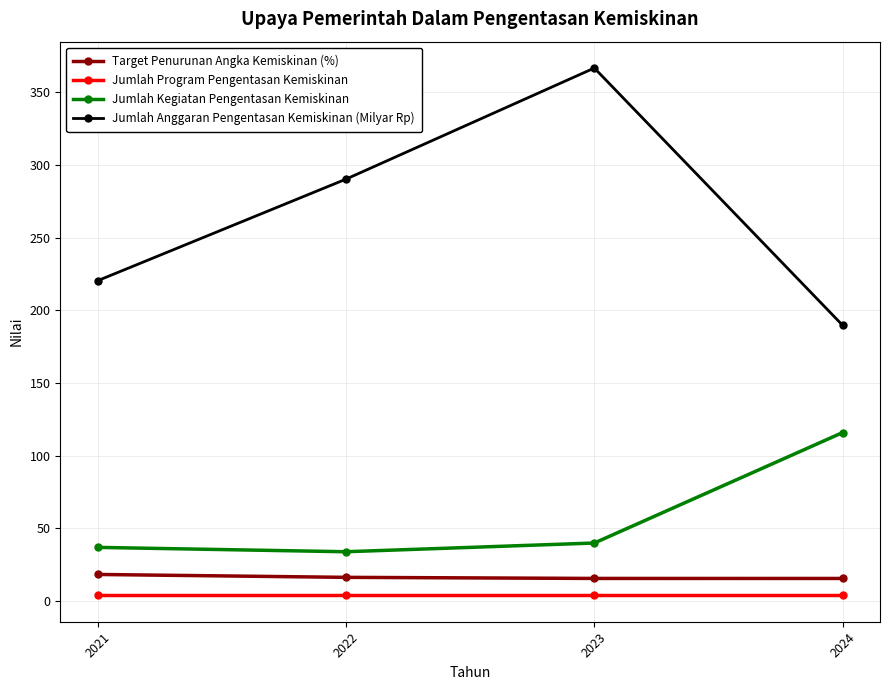

Which series has the largest total across all categories?

Jumlah Anggaran Pengentasan Kemiskinan (Milyar Rp)